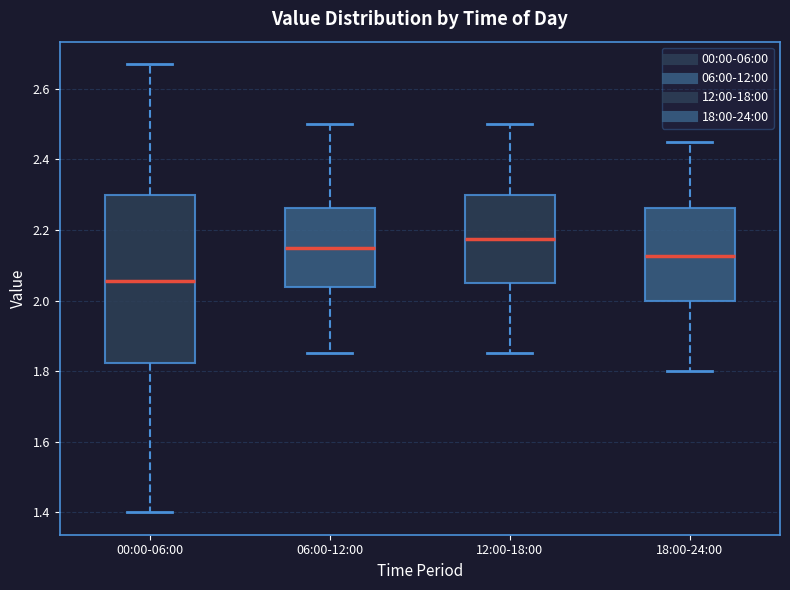

Comparing the boxes themselves (not the whiskers), which one is the tallest?

00:00-06:00